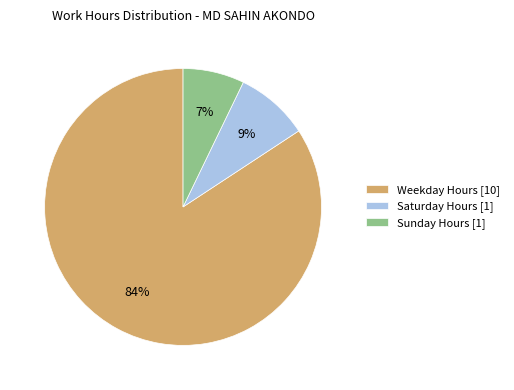

Which category has the smallest portion of the pie?

Sunday Hours [1]